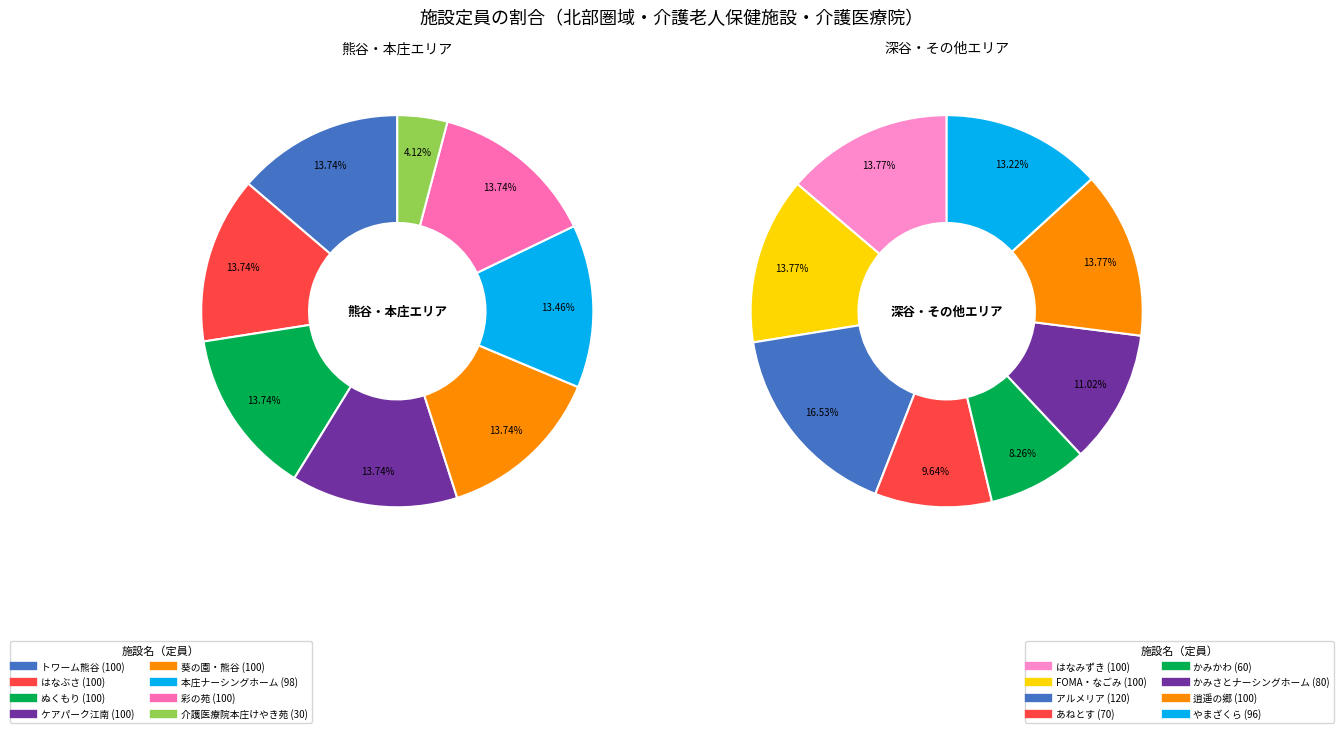

True or false: はなみずき accounts for 1% of the total.

False